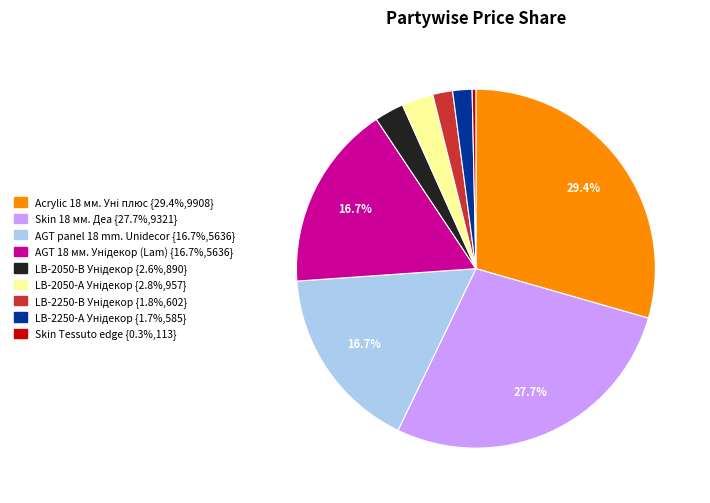

What is the smallest slice in the pie chart?

Skin Tessuto edge